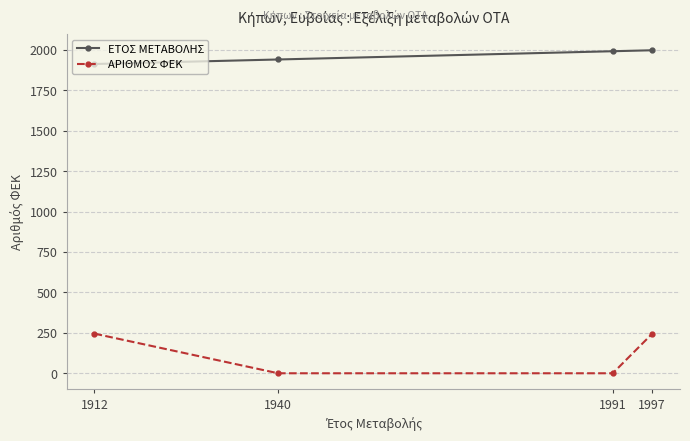

True or false: ΕΤΟΣ ΜΕΤΑΒΟΛΗΣ and ΑΡΙΘΜΟΣ ΦΕΚ cross at least once.

False